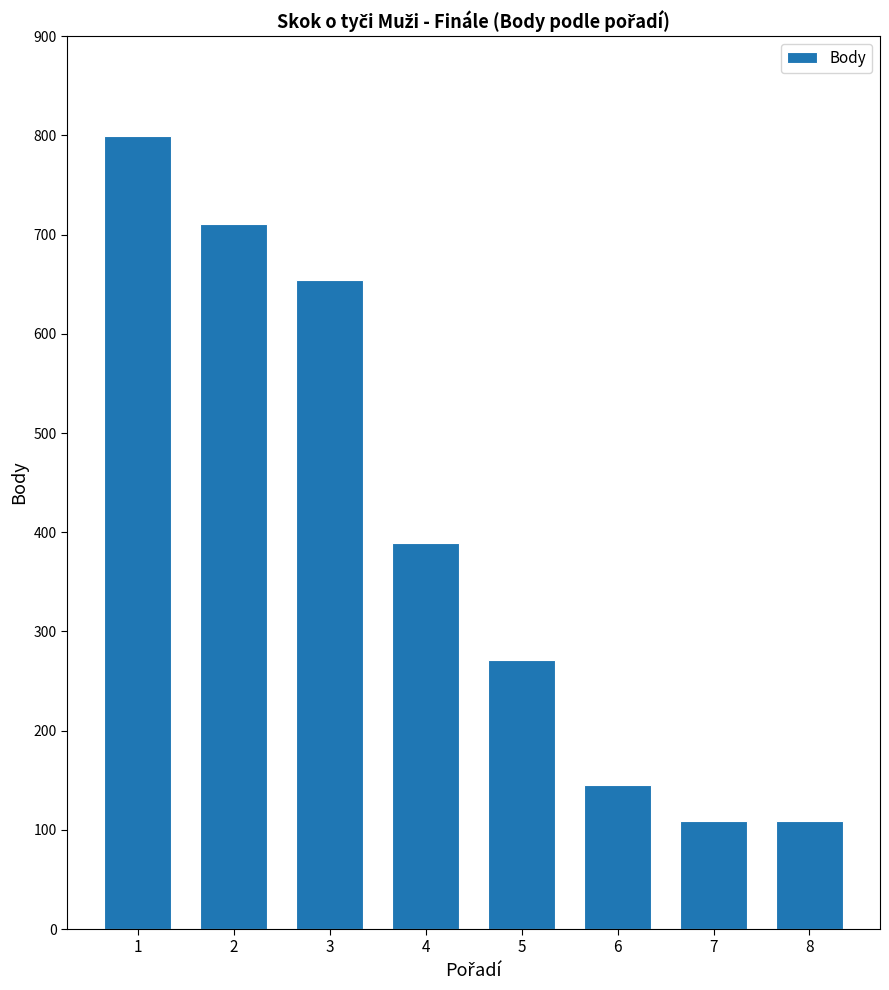

The value at 2 is 711. True or false?

True